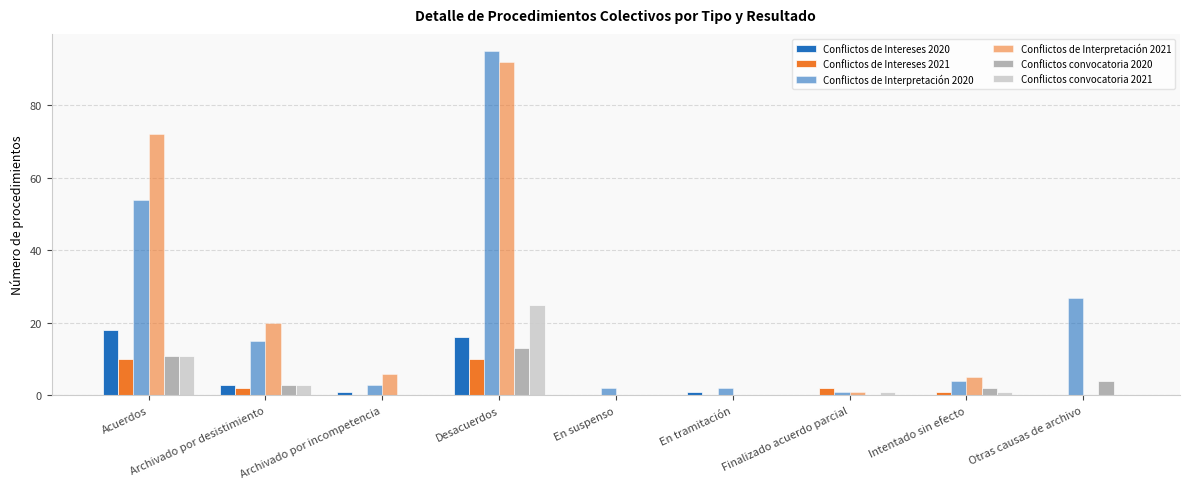

What is the greatest value displayed?

95